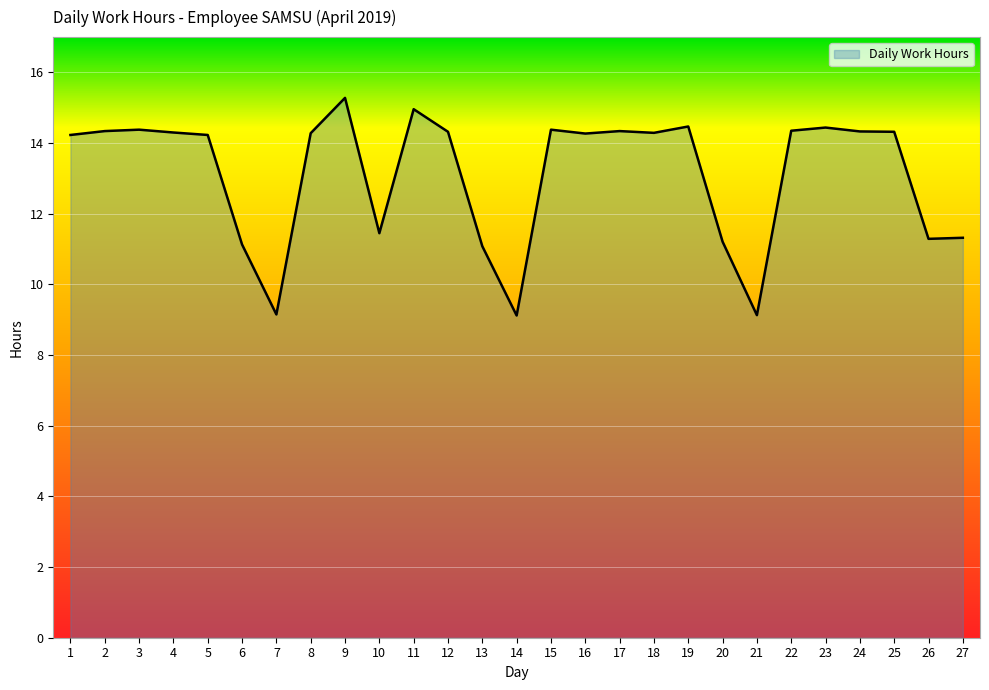

Approximately how many times larger is the value at 3 compared to 16?

1.0